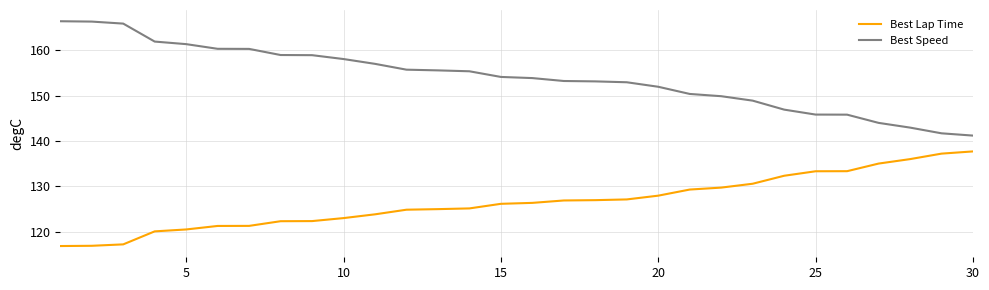

True or false: Best Speed and Best Lap Time intersect in this chart.

False